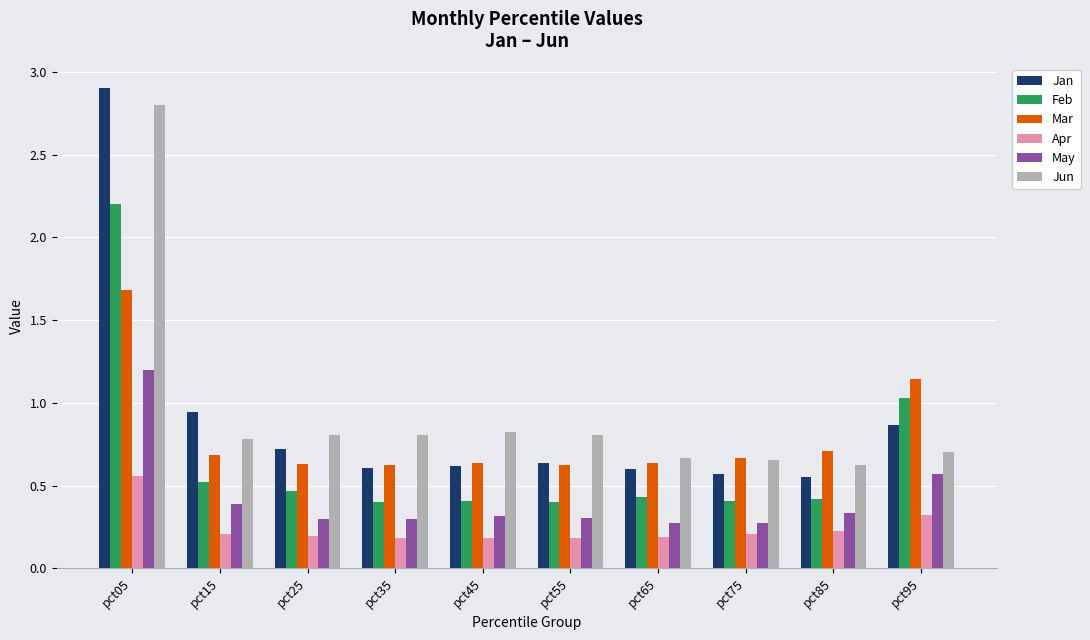

At how many categories does at least one series exceed 1?

2